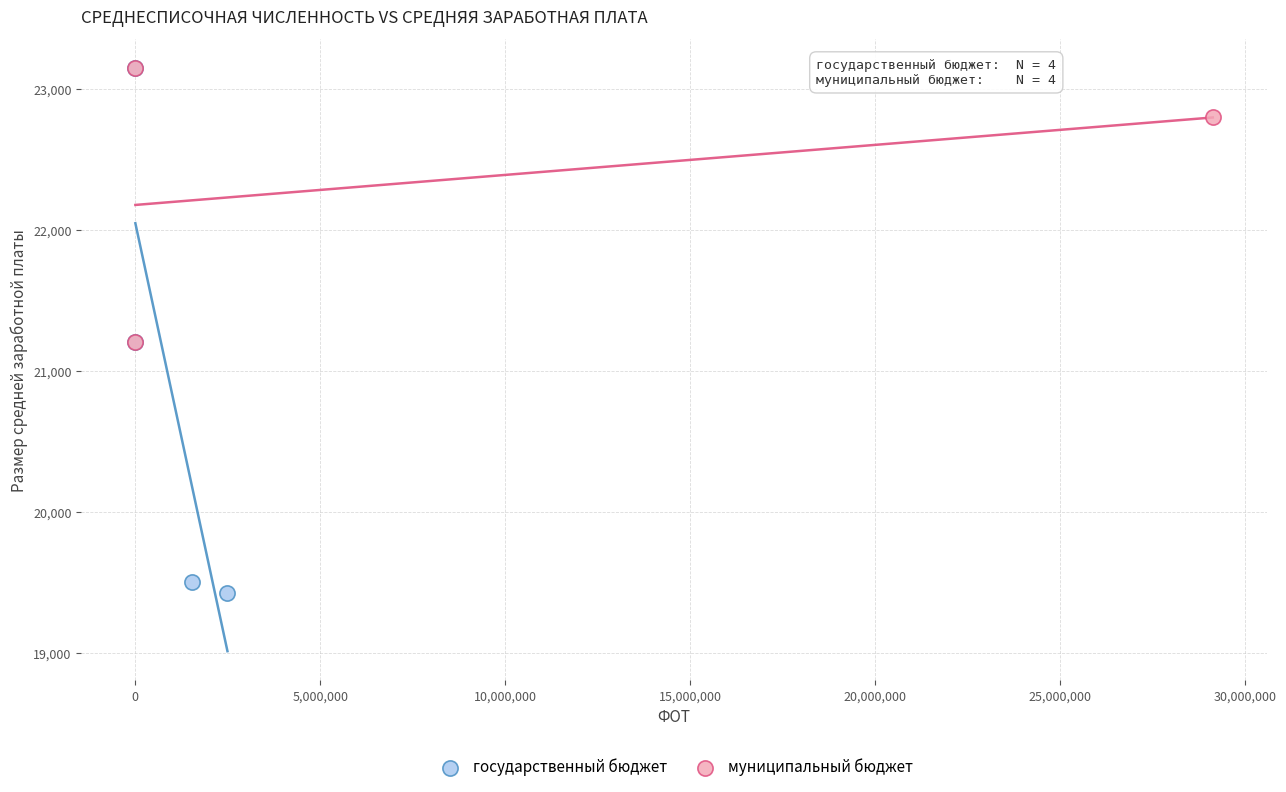

Which series has the widest spread of Y values?

государственный бюджет